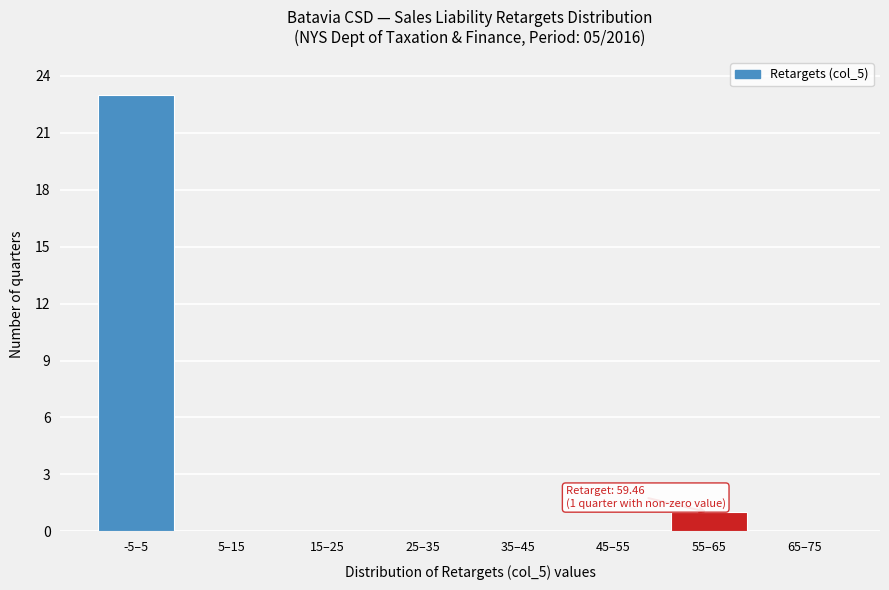

Reading left to right, transcribe all the data shown in this chart.

-5–5=23	5–15=0	15–25=0	25–35=0	35–45=0	45–55=0	55–65=1	65–75=0